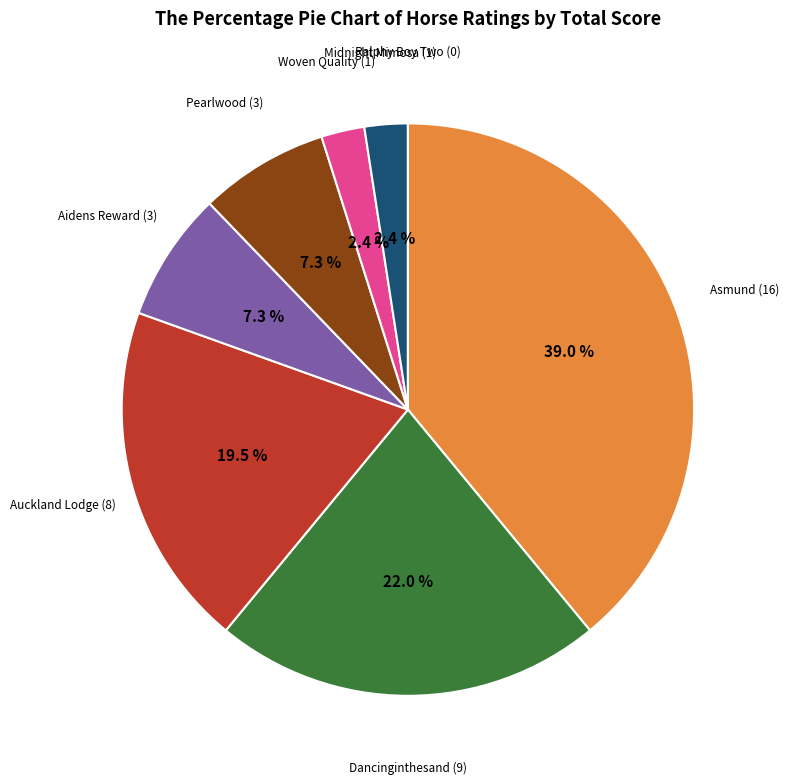

Is there a majority slice in this chart?

No